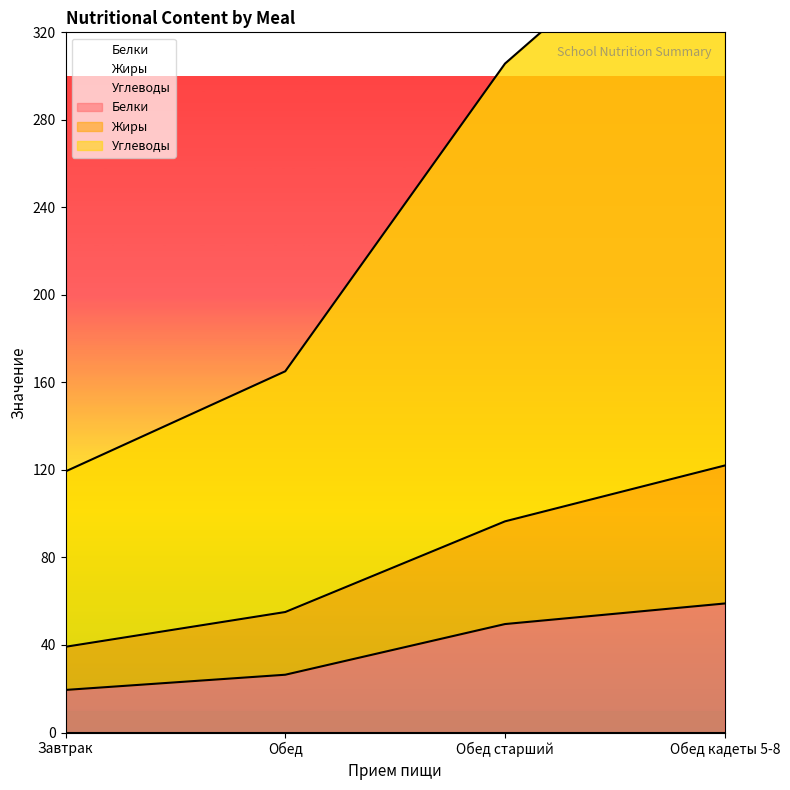

True or false: Жиры has more than 0 interior local peaks.

False